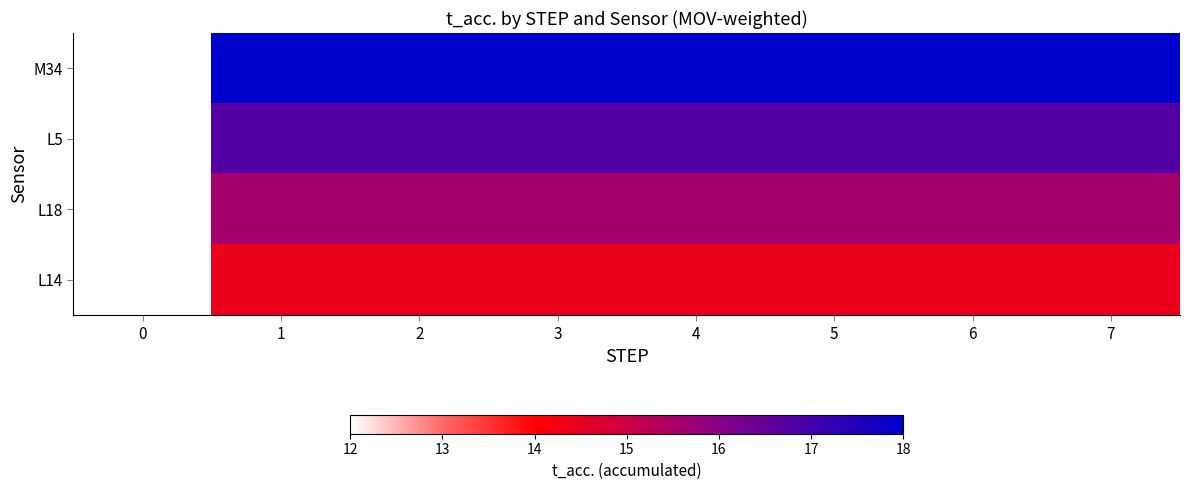

Reading left to right, what are all the values shown in this chart?

M34: 0=12.0	1=18.0	2=18.0	3=18.0	4=18.0	5=18.0	6=18.0	7=18.0
L5: 0=12.0	1=16.8	2=16.8	3=16.8	4=16.8	5=16.8	6=16.8	7=16.8
L18: 0=12.0	1=15.6	2=15.6	3=15.6	4=15.6	5=15.6	6=15.6	7=15.6
L14: 0=12.0	1=14.4	2=14.4	3=14.4	4=14.4	5=14.4	6=14.4	7=14.4